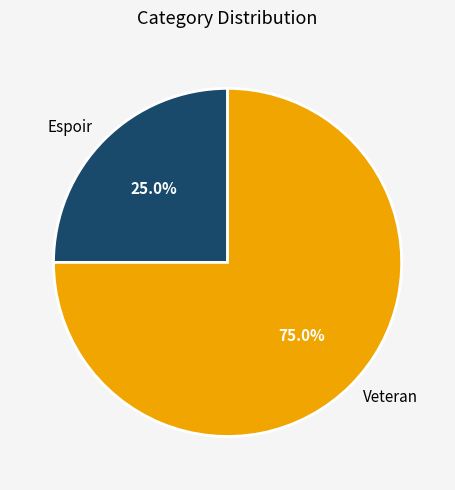

True or false: Espoir accounts for 35% of the total.

False